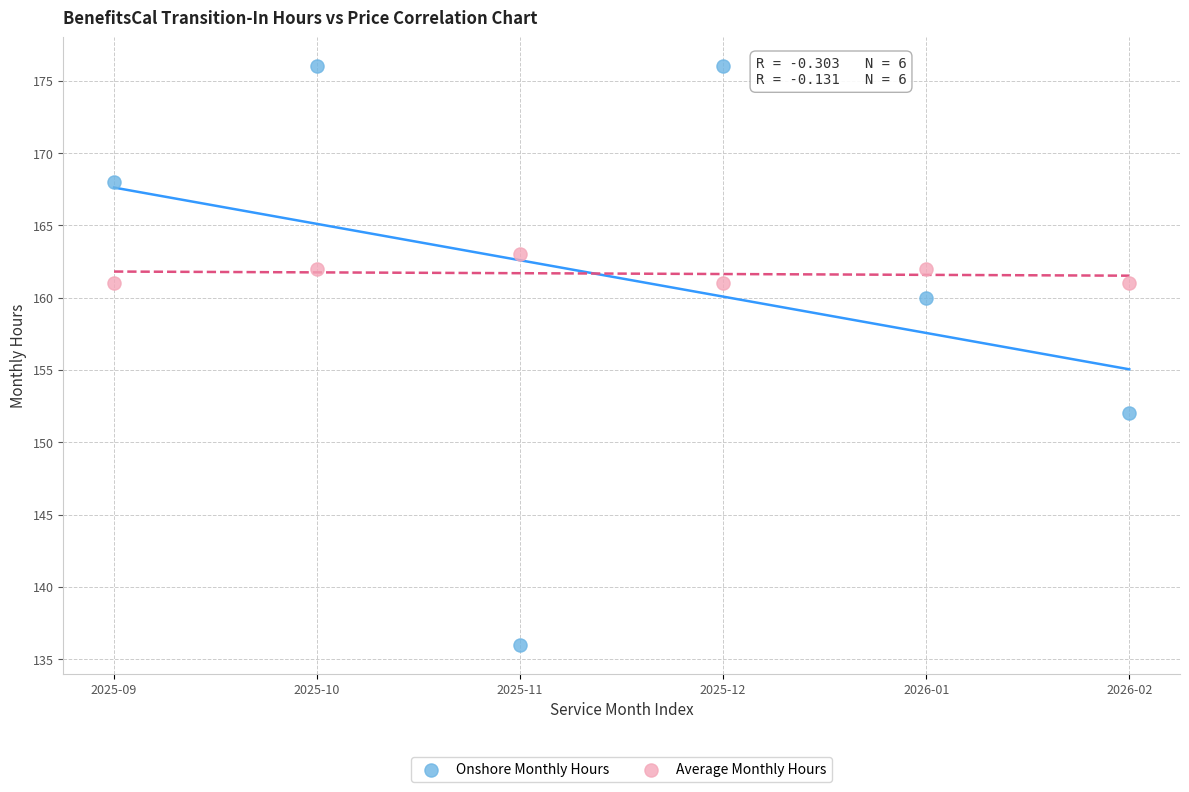

Across all data points, what is the average Y value?

162